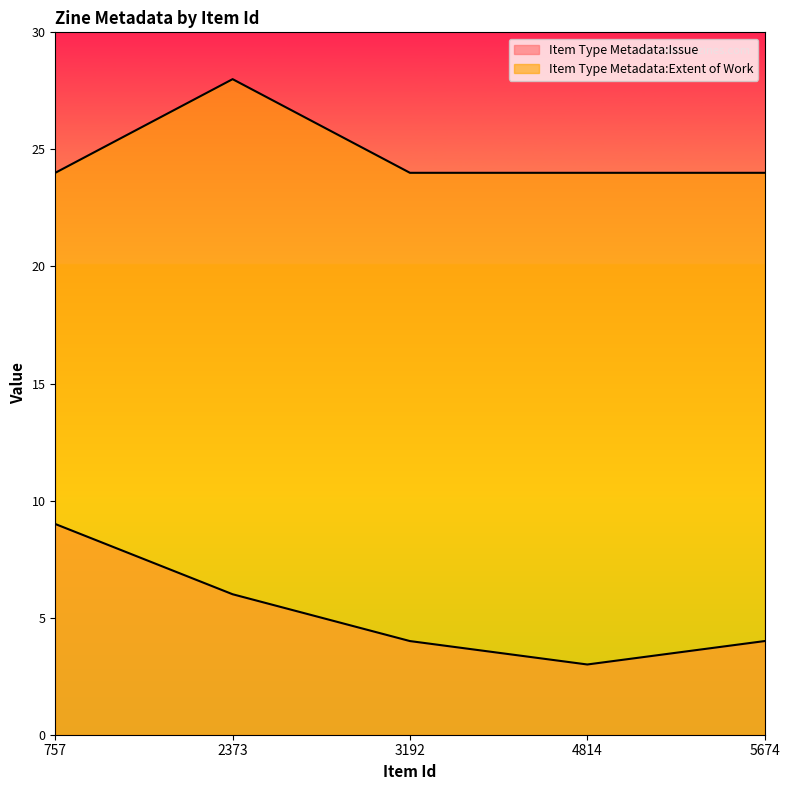

Which has a higher value, 4814 or 2373?

2373